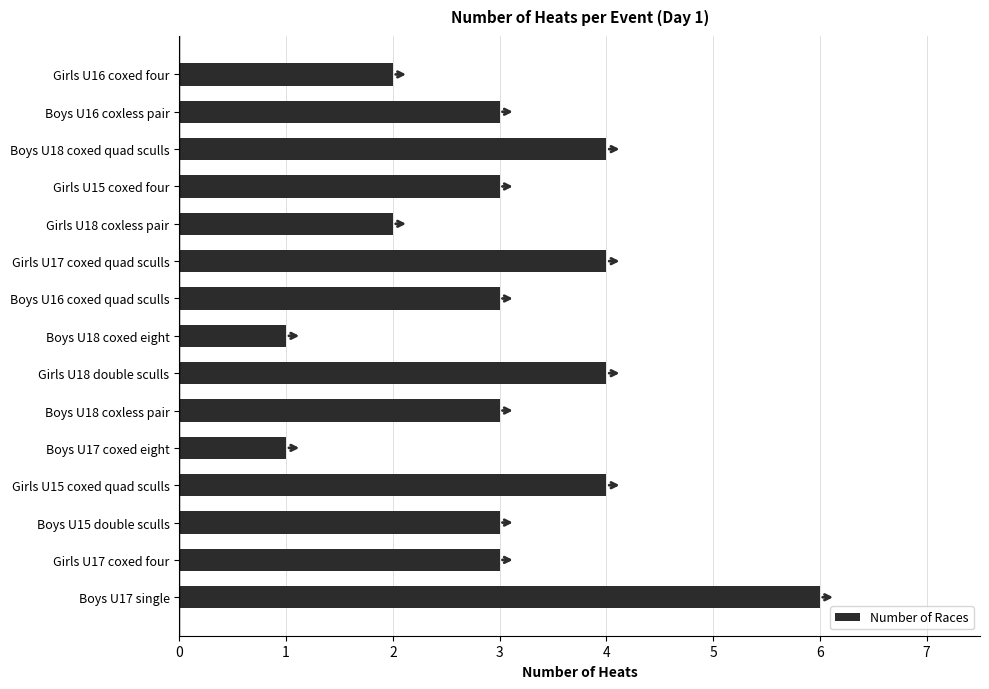

Which has a higher value, Boys U17 coxed eight or Boys U17 single?

Boys U17 single